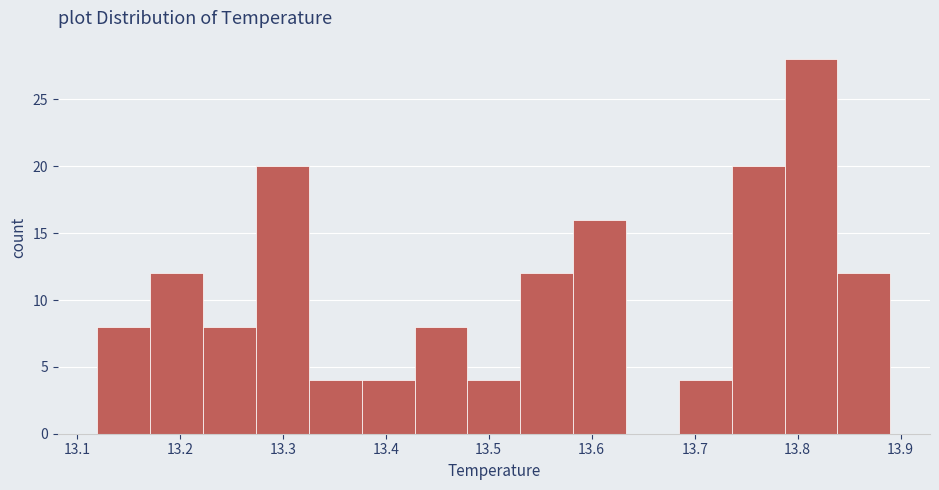

Reading left to right, list every bar in this chart as the range it spans on the x-axis followed by its height. Neither the bar edges nor the heights are printed on the chart, so give them approximately, as read against the axes.

13.12 to 13.17: 8
13.17 to 13.22: 12
13.22 to 13.27: 8
13.27 to 13.33: 20
13.33 to 13.38: 4
13.38 to 13.43: 4
13.43 to 13.48: 8
13.48 to 13.53: 4
13.53 to 13.58: 12
13.58 to 13.63: 16
13.63 to 13.68: 0
13.68 to 13.74: 4
13.74 to 13.79: 20
13.79 to 13.84: 28
13.84 to 13.89: 12